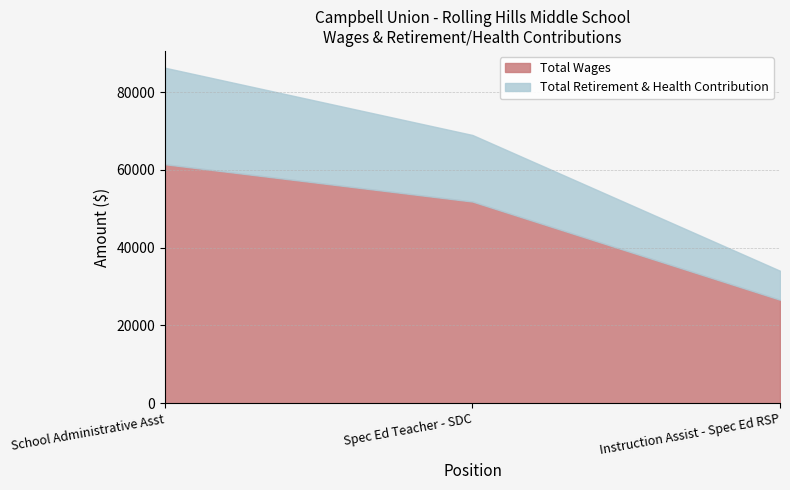

What is the label of the 1st point from the right?

Instruction Assist - Spec Ed RSP